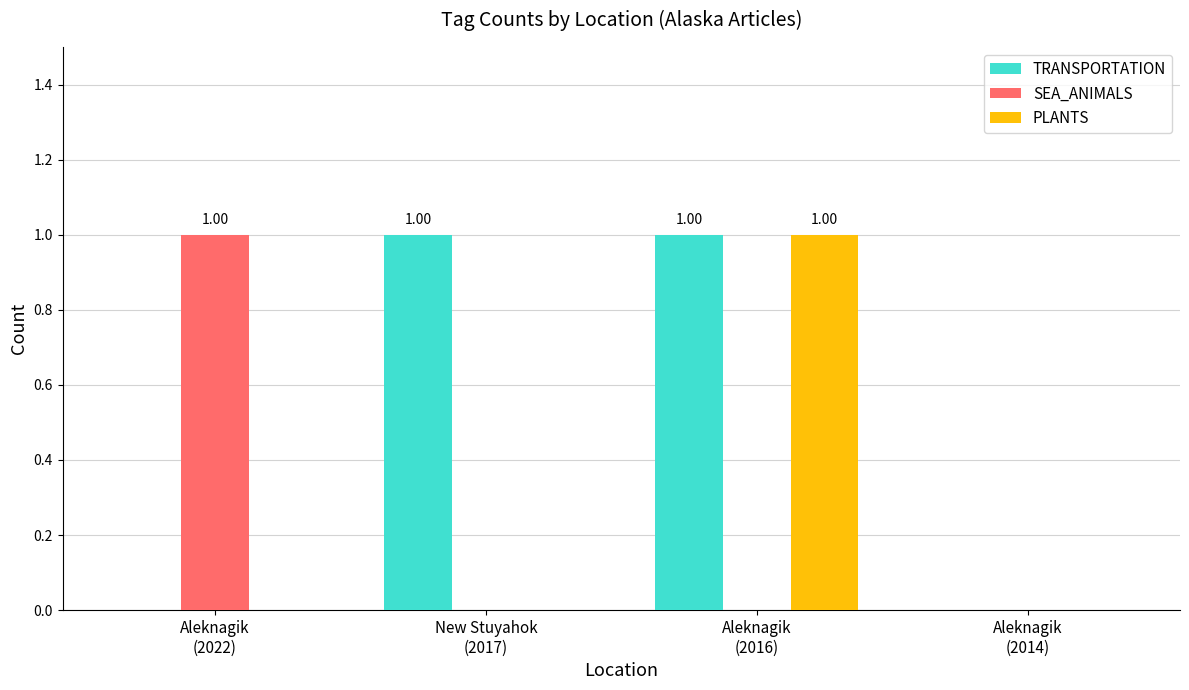

Reading left to right, what are all the values shown in this chart?

TRANSPORTATION: 0	1	1	0
SEA_ANIMALS: 1	0	0	0
PLANTS: 0	0	1	0